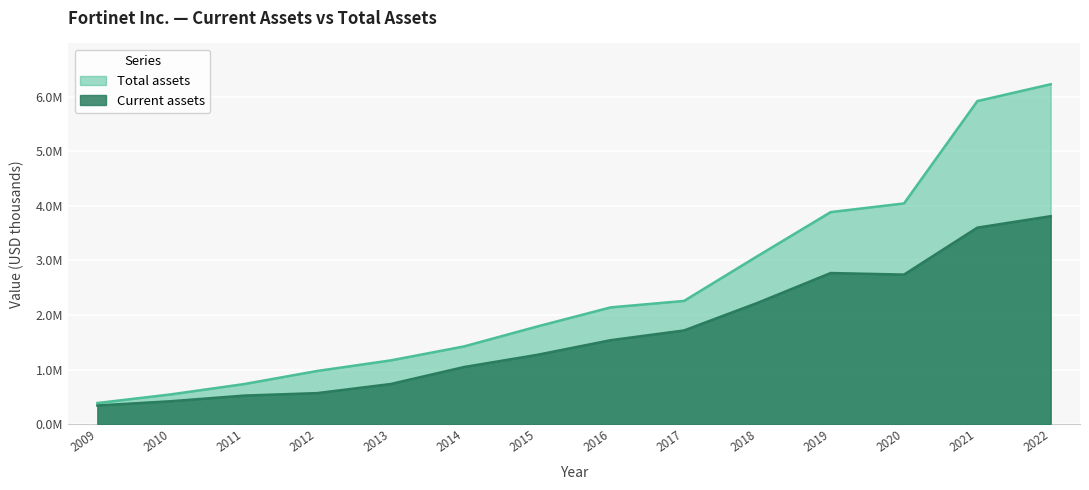

Where is the first local maximum for Current assets?

2019